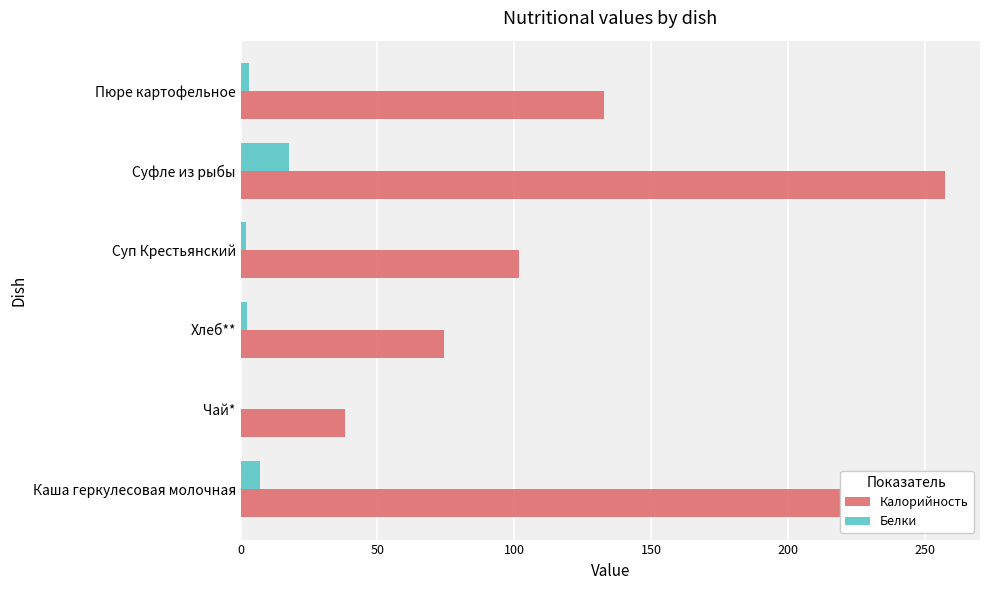

What is the sum of all Калорийность values?

826.4